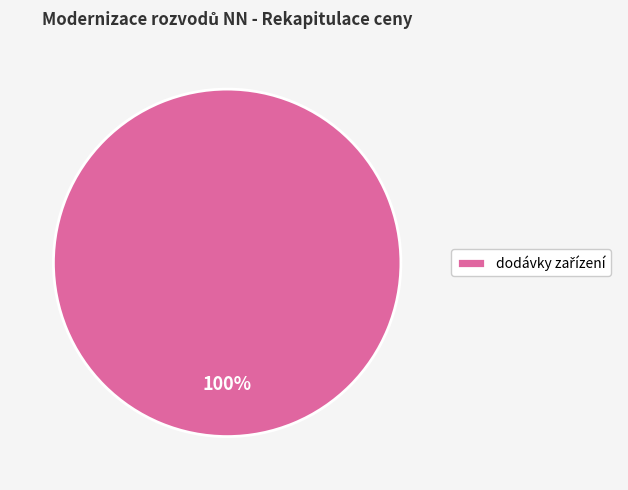

Does any single category account for the majority?

Yes